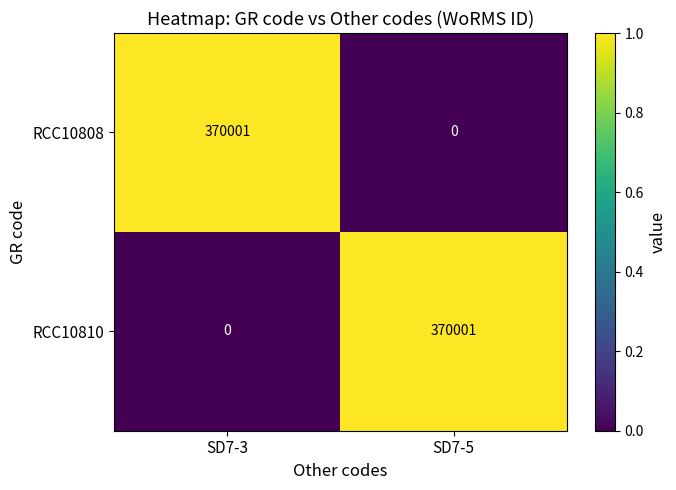

At which label does RCC10808 reach its peak?

SD7-3